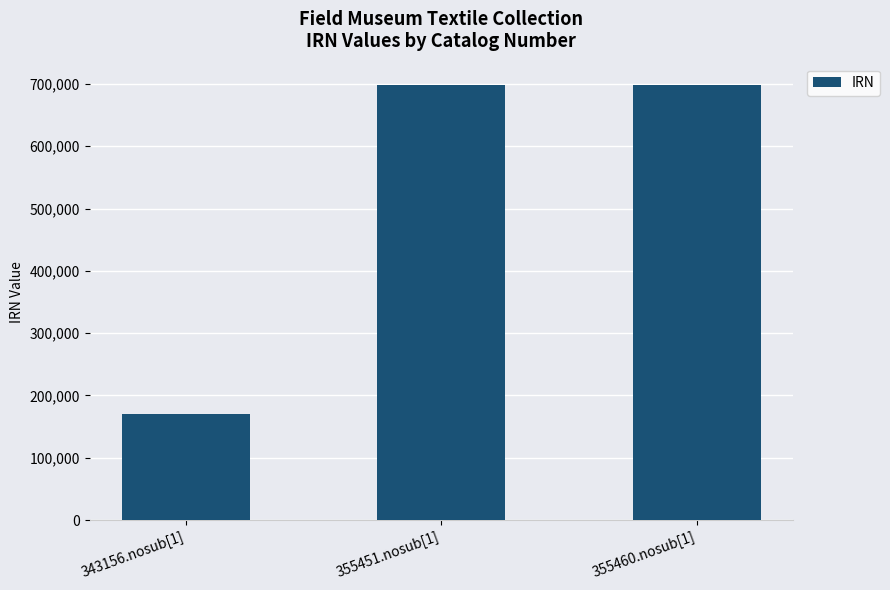

What value does the data have at 343156.nosub[1]?

170713